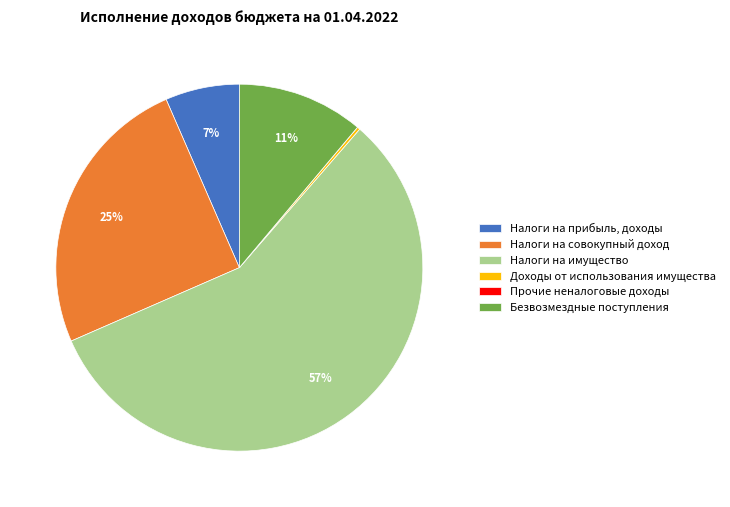

True or false: Налоги на прибыль, доходы accounts for 15% of the total.

False